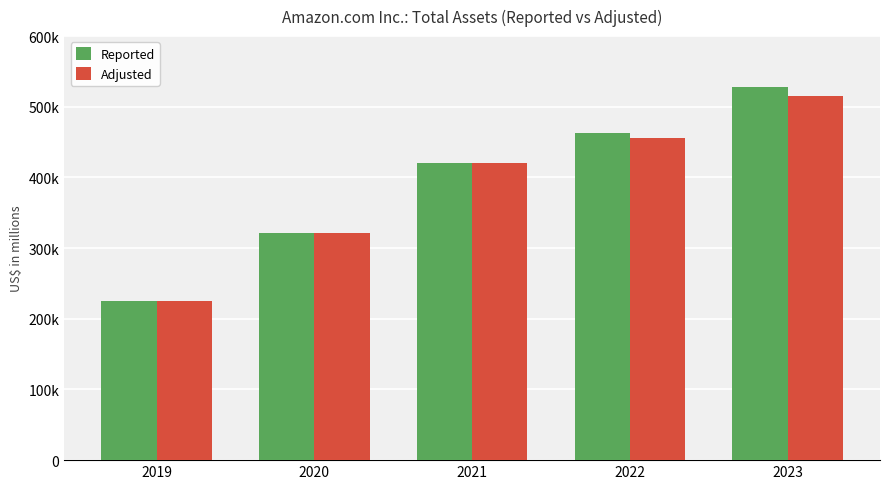

What are all the series names shown in the legend?

Reported, Adjusted